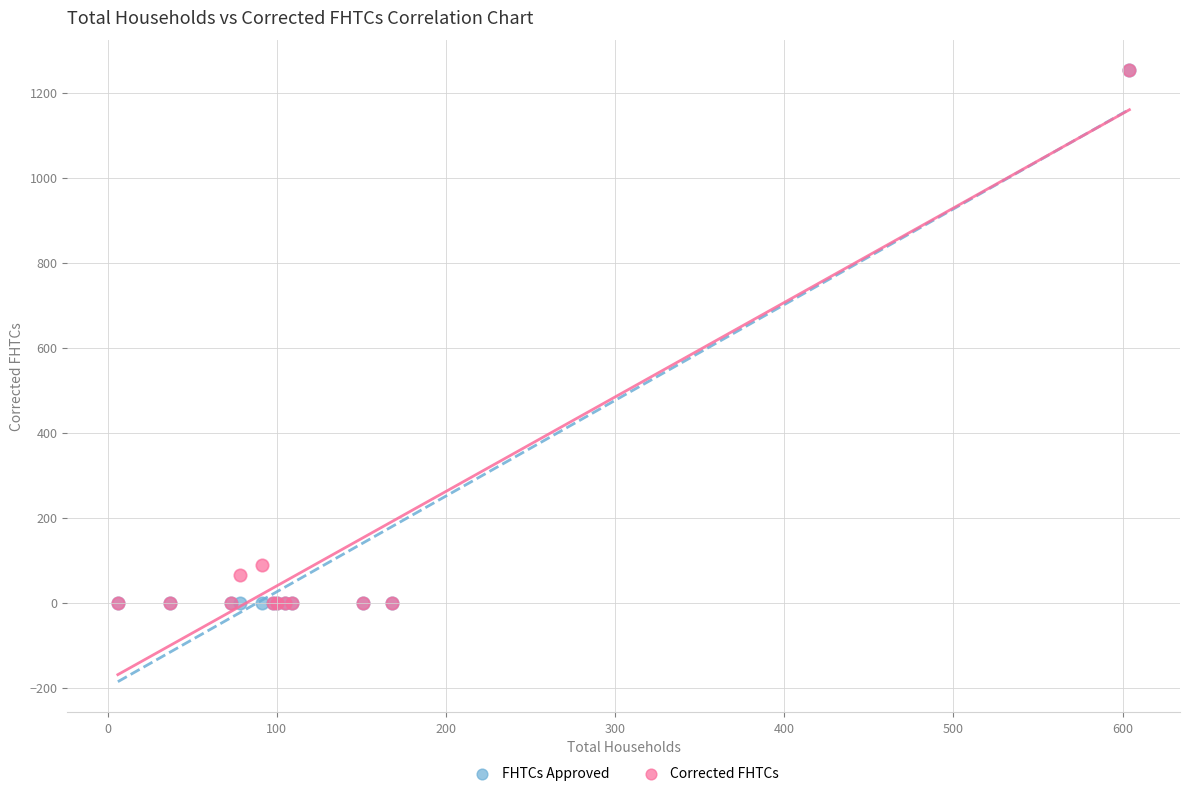

Across all series, what Y value is closest to 626?

88